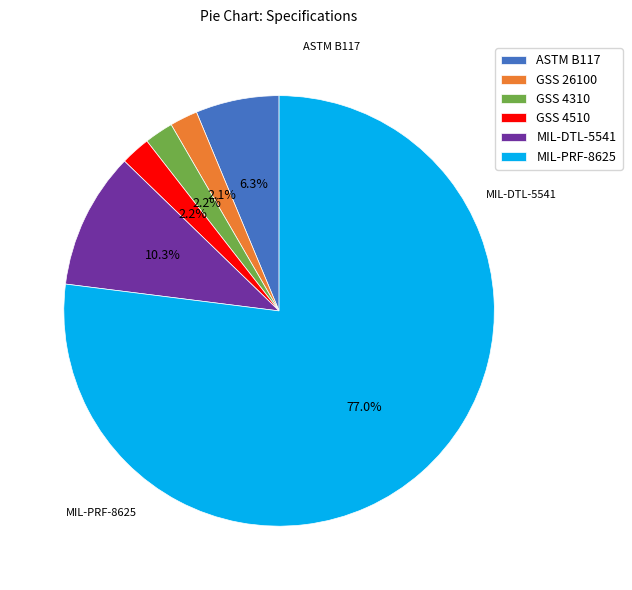

What percentage do GSS 4510 and MIL-DTL-5541 together represent?

12.5%